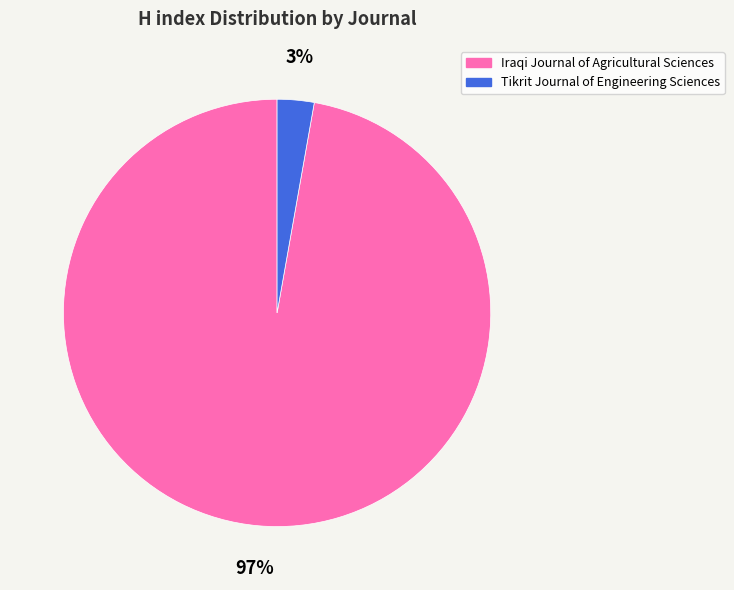

The Tikrit Journal of Engineering Sciences slice represents 3% of the pie. True or false?

True